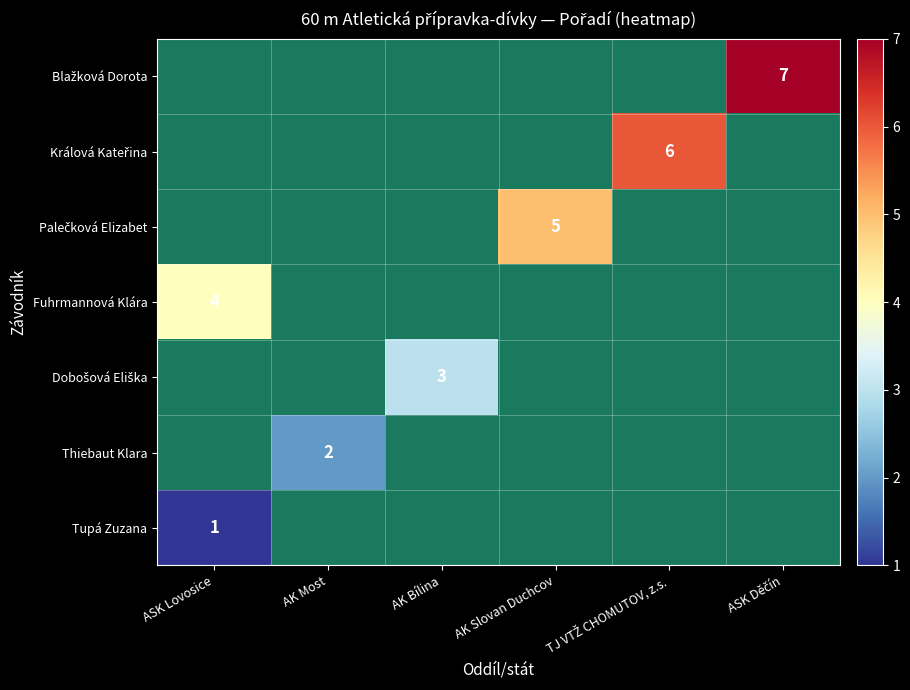

How many series are shown in this chart?

7